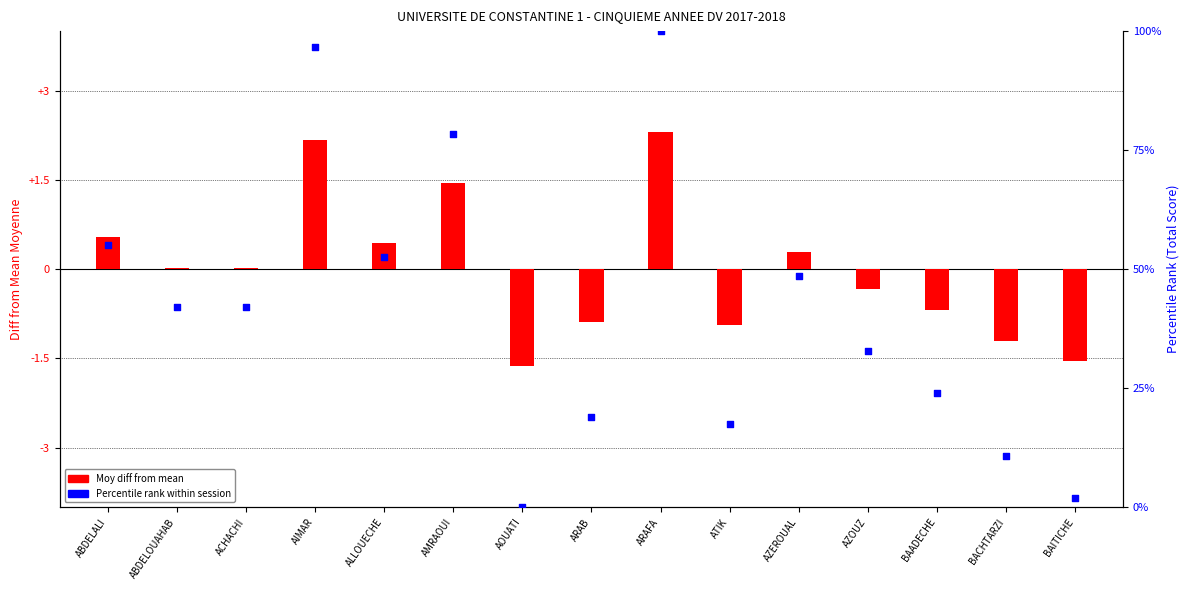

At how many categories does at least one series exceed 73?

3